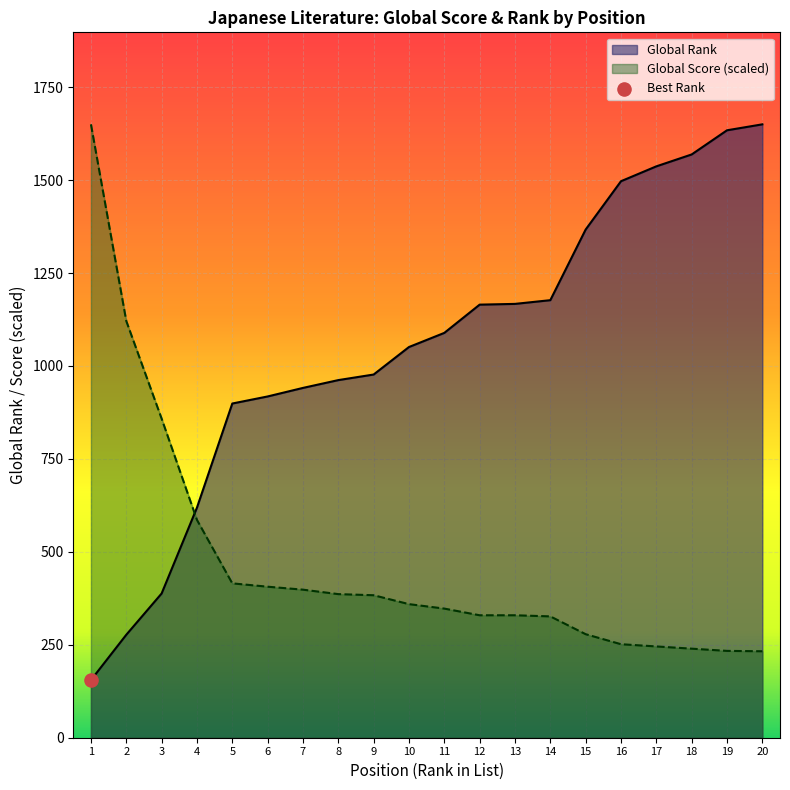

At how many categories does at least one series exceed 1413?

6